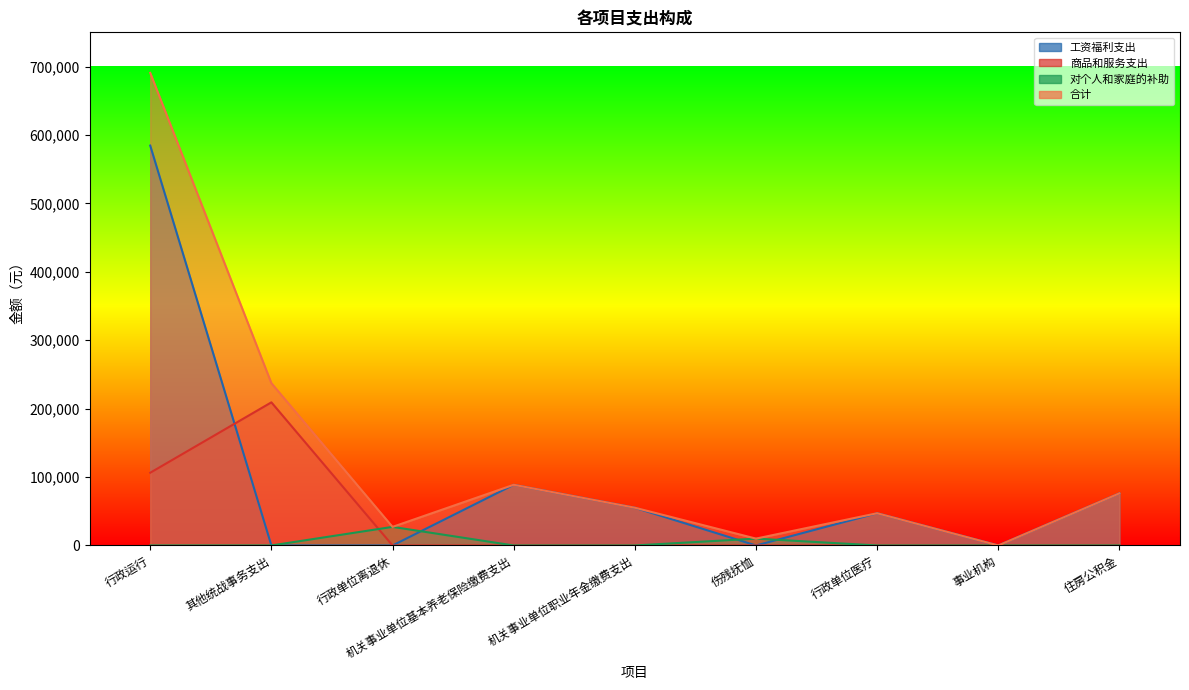

Reading left to right, transcribe all the data shown in this chart.

工资福利支出: 行政运行=584443.2	其他统战事务支出=0.0	行政单位离退休=0.0	机关事业单位基本养老保险缴费支出=88680.5	机关事业单位职业年金缴费支出=55169.8	伤残抚恤=0.0	行政单位医疗=47111.6	事业机构=0.0	住房公积金=76176.0
商品和服务支出: 行政运行=106287.7	其他统战事务支出=209194.7	行政单位离退休=0.0	机关事业单位基本养老保险缴费支出=0.0	机关事业单位职业年金缴费支出=0.0	伤残抚恤=0.0	行政单位医疗=0.0	事业机构=0.0	住房公积金=0.0
对个人和家庭的补助: 行政运行=0.0	其他统战事务支出=0.0	行政单位离退休=27149.0	机关事业单位基本养老保险缴费支出=0.0	机关事业单位职业年金缴费支出=0.0	伤残抚恤=10020.0	行政单位医疗=0.0	事业机构=0.0	住房公积金=0.0
合计: 行政运行=690730.8	其他统战事务支出=237204.7	行政单位离退休=27149.0	机关事业单位基本养老保险缴费支出=88680.5	机关事业单位职业年金缴费支出=55169.8	伤残抚恤=10020.0	行政单位医疗=47111.6	事业机构=0.0	住房公积金=76176.0